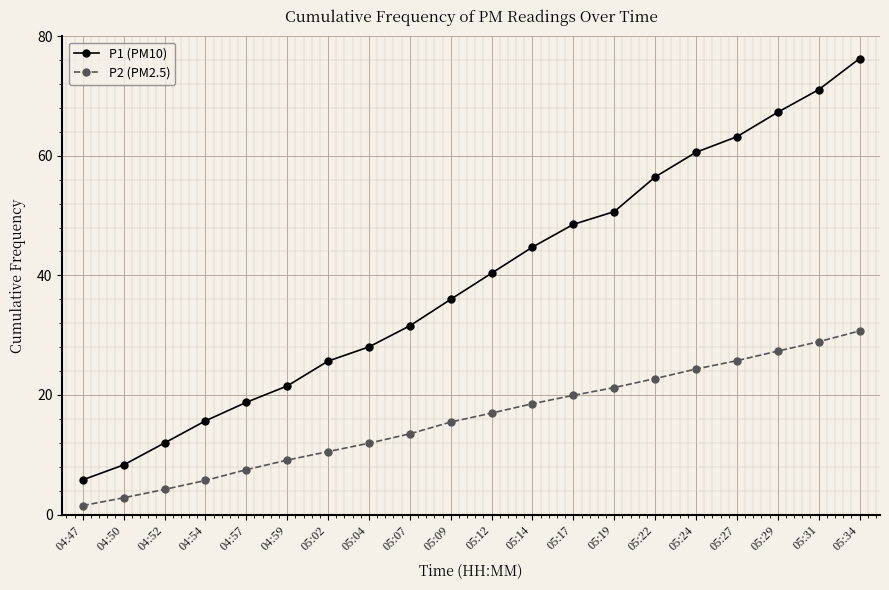

Which label corresponds to the smallest value in the chart?

04:47